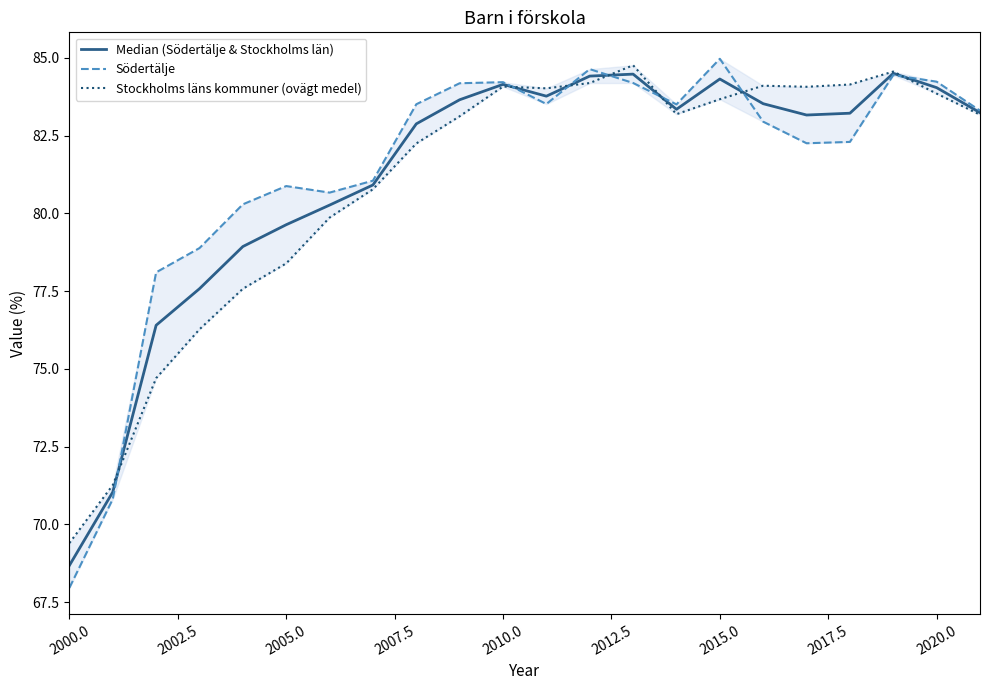

What is the maximum value shown in the chart?

85.0